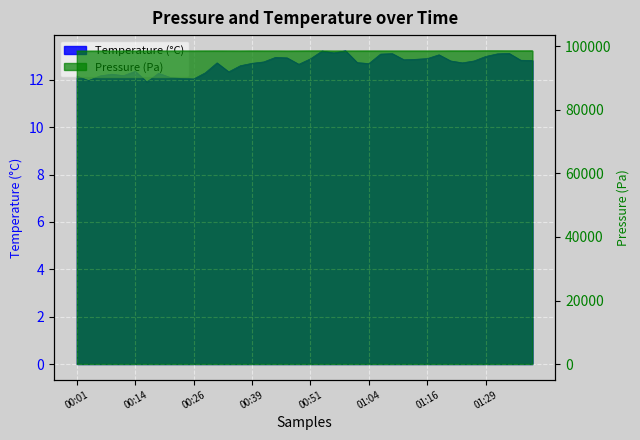

In Temperature (°C), how many points are lower than both neighbors (excluding endpoints)?

10